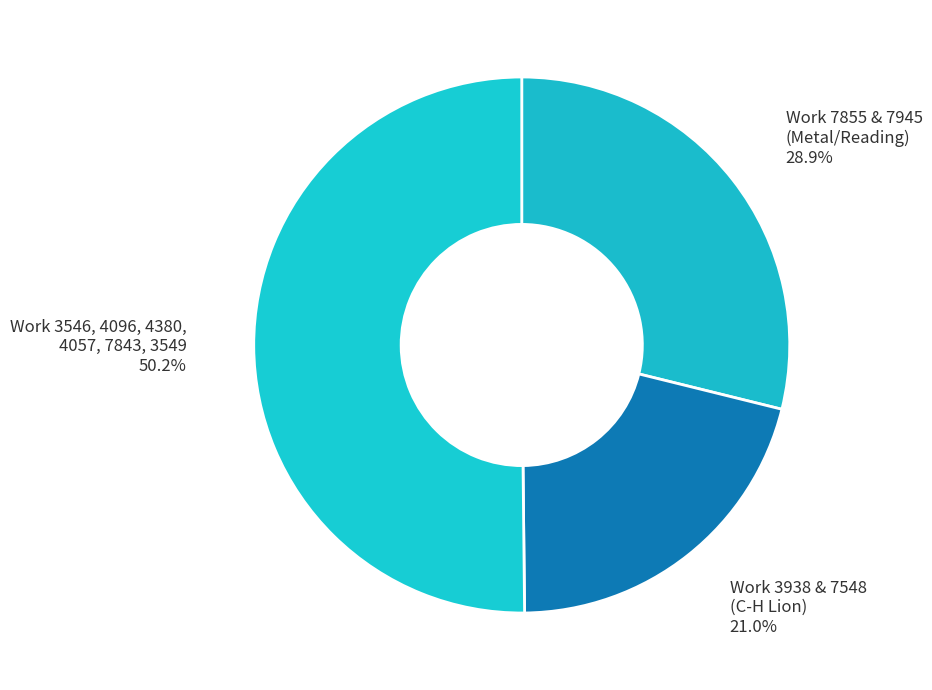

Is the sum of Work 3938 & 7548 (C-H Lion) and Work 3546, 4096, 4380, 4057, 7843, 3549 greater than half?

Yes